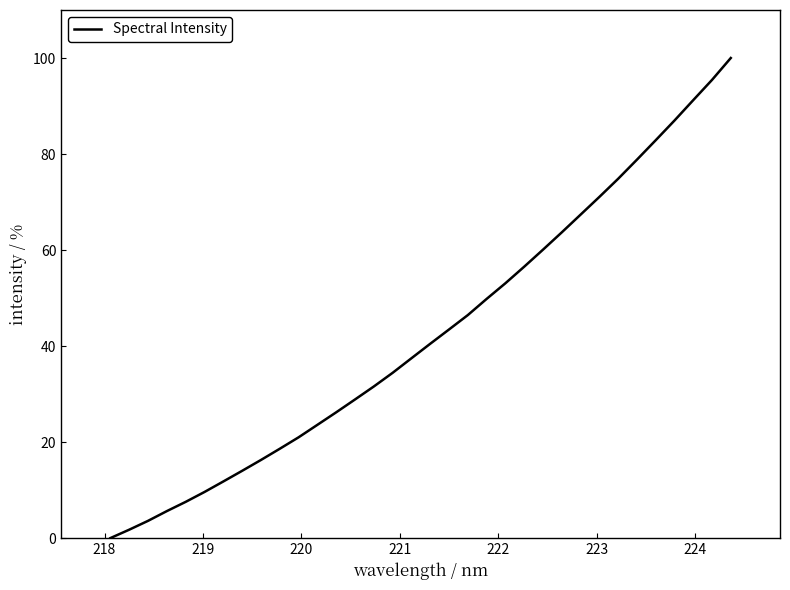

What is the difference between the maximum and minimum values?

100.0